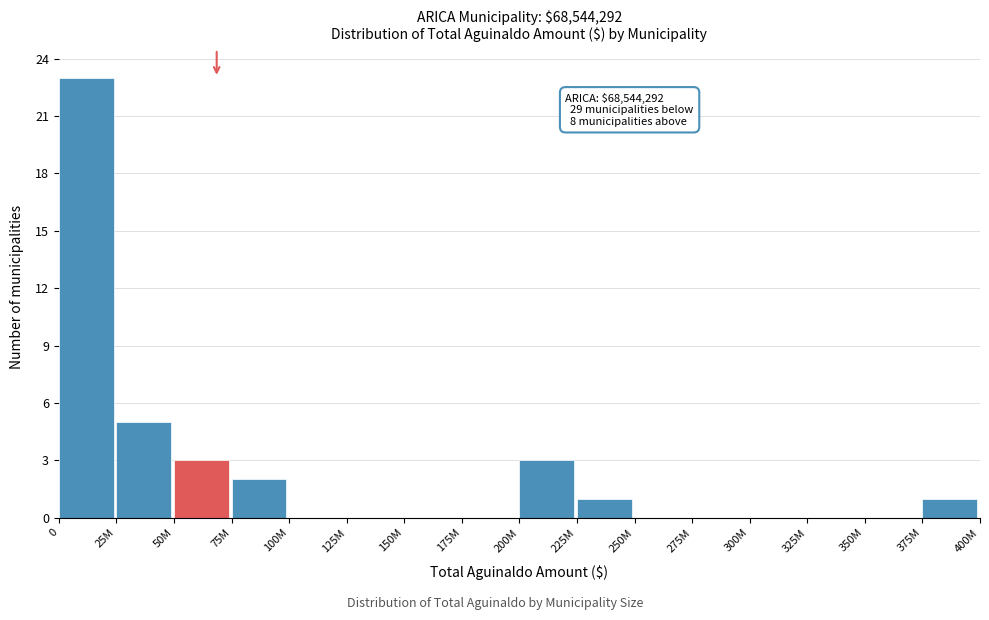

Reading left to right, extract all data points from this chart.

0=23	25M=5	50M=3	75M=2	100M=0	125M=0	150M=0	175M=0	200M=3	225M=1	250M=0	275M=0	300M=0	325M=0	350M=0	375M=1